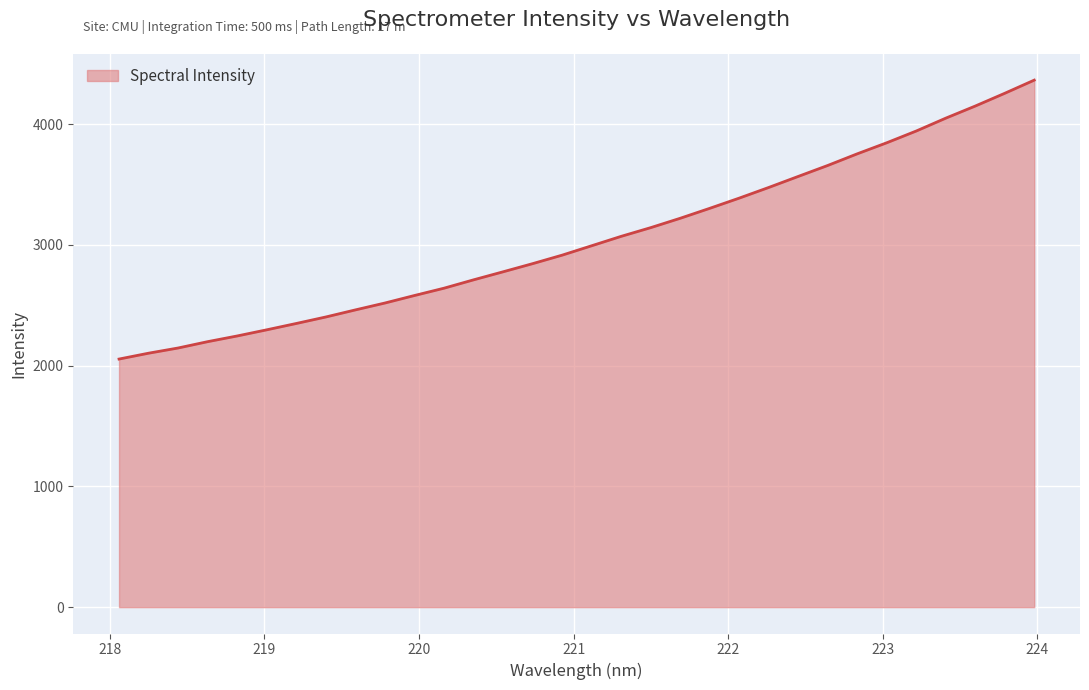

What is the minimum value shown in the chart?

2054.2